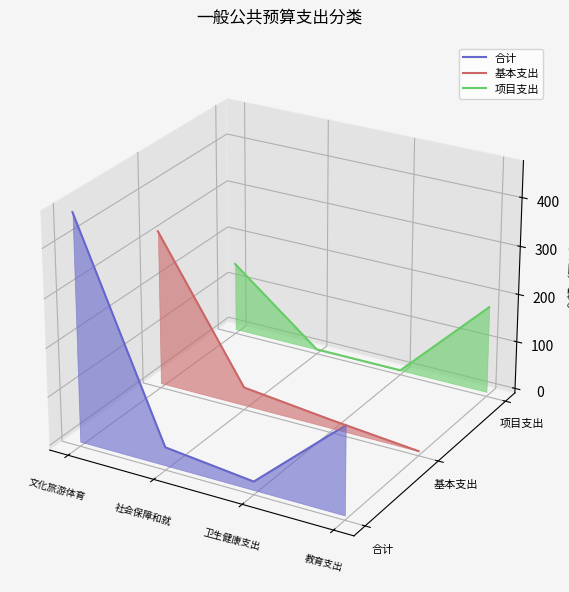

What is the label of the 1st point from the right?

教育支出